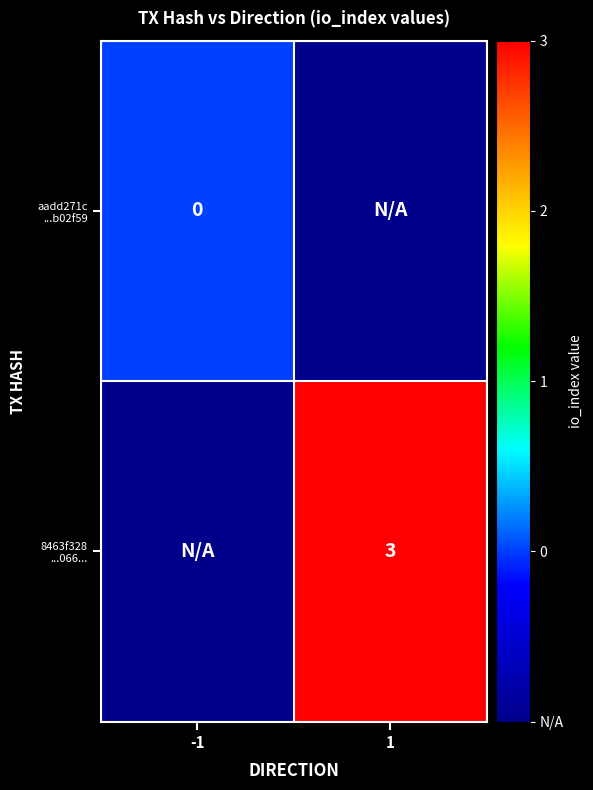

List the series in order of their overall mean, lowest first.

aadd271c ...b02f59, 8463f328 ...066...